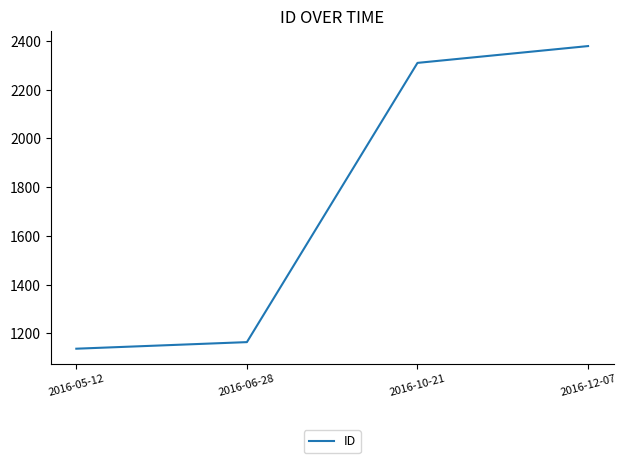

What is the approximate value at 2016-10-21, to the nearest 10?

2310